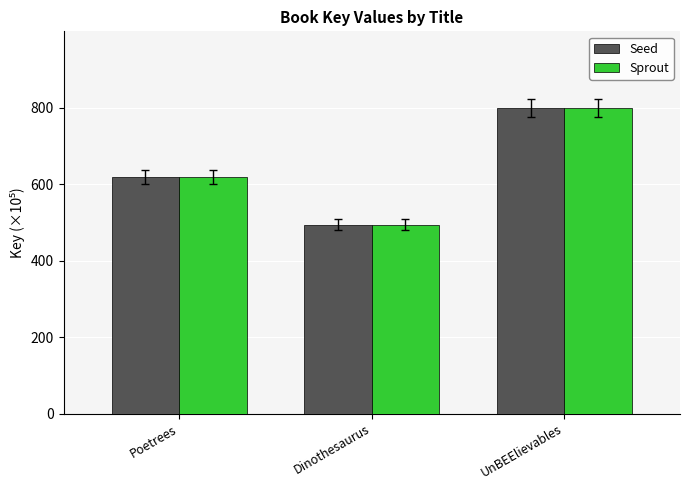

What is the maximum value shown in the chart?

799.4